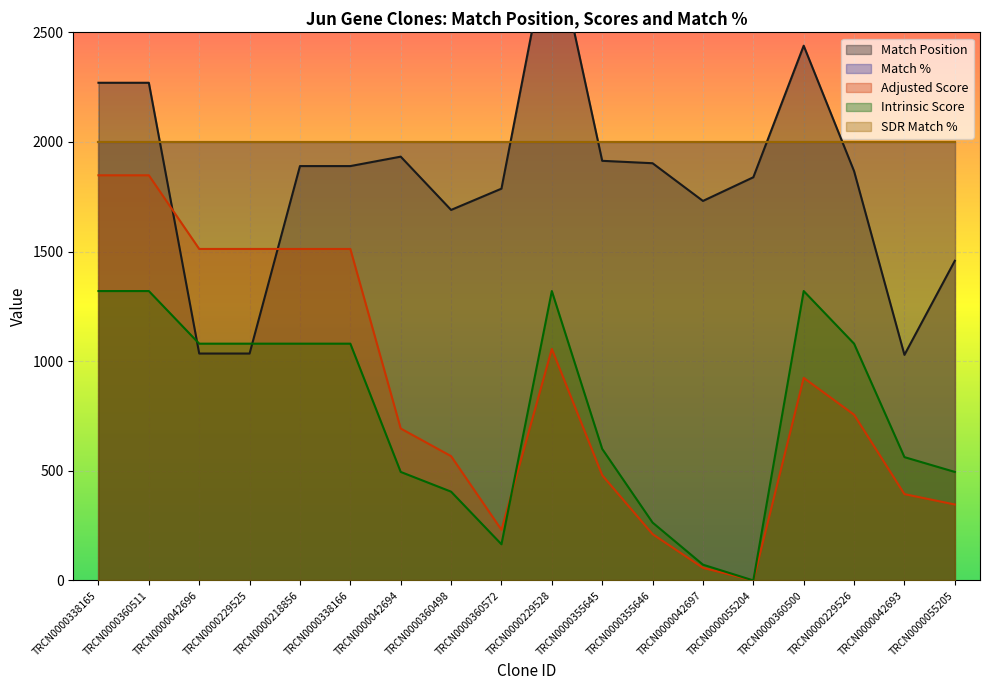

The value of Intrinsic Score at TRCN0000229525 is 1080.0. True or false?

True